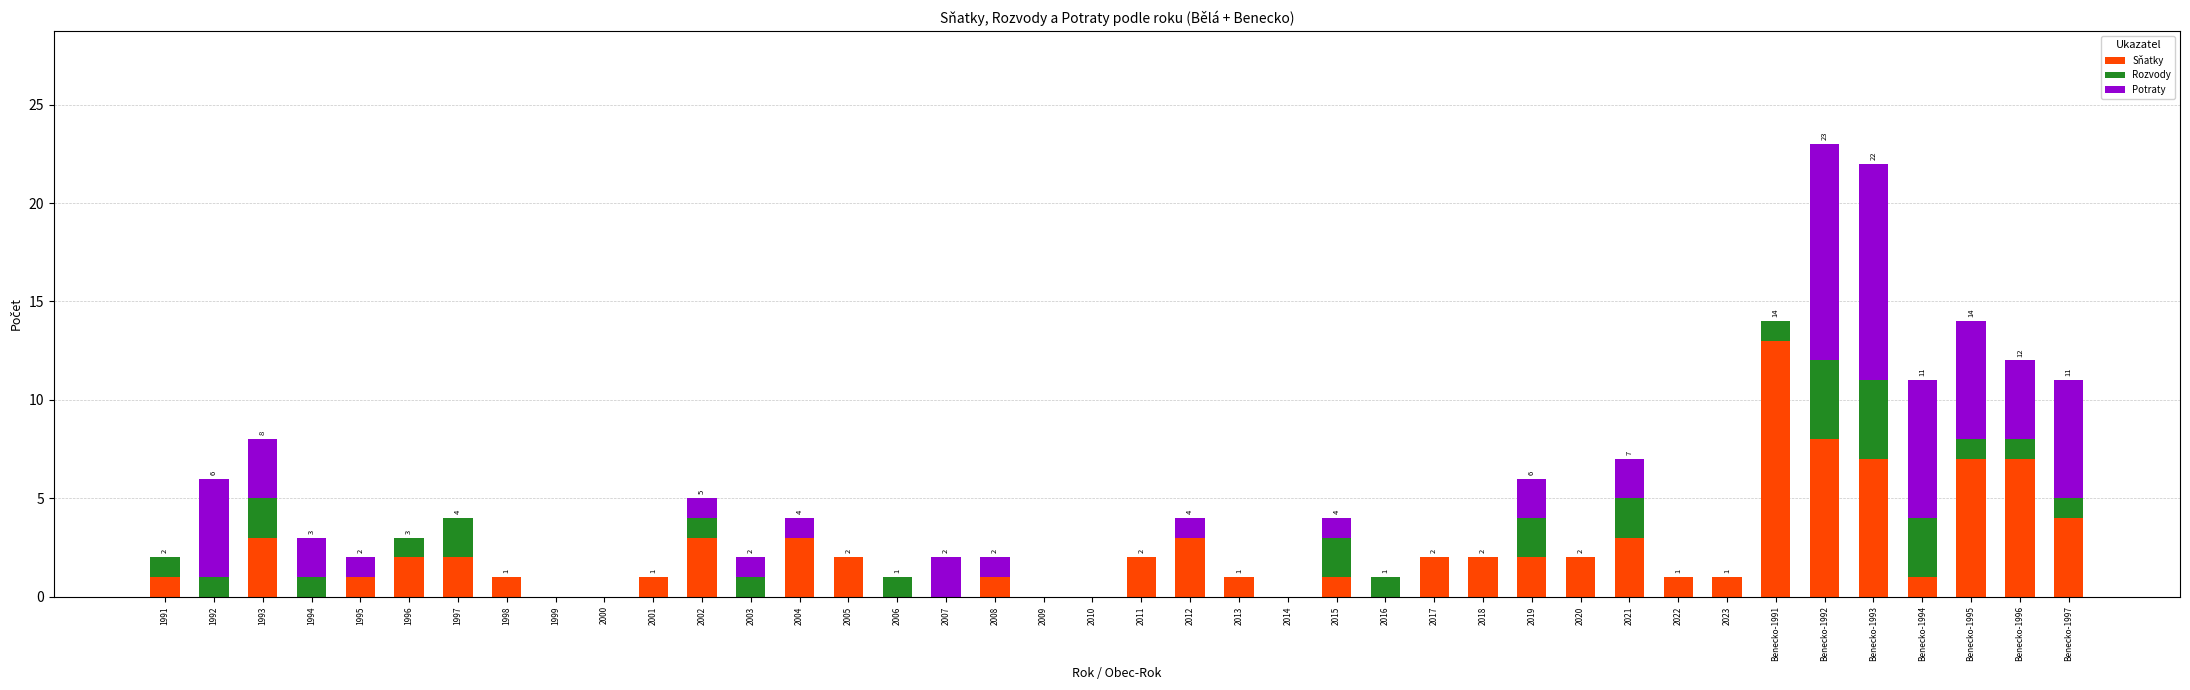

True or false: Sňatky has a value of 0 at 2000.

True